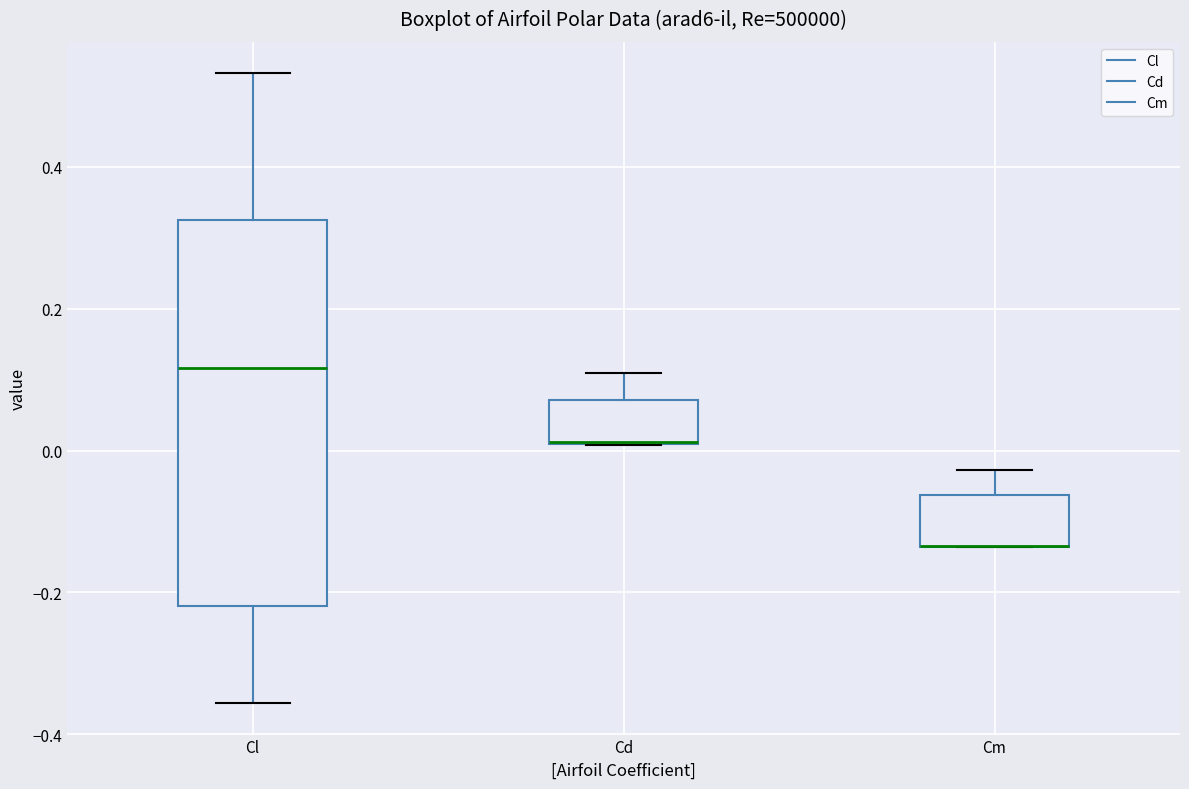

Reading left to right, transcribe this box plot: for each box, give where its median line is, the range the box spans, and where its two whiskers end, as read against the y-axis. The values are not printed on the chart, so give them approximately, as read against the axis.

Cl: median 0.12, box -0.22 to 0.32, whiskers -0.36 to 0.54
Cd: median 0.02 (drawn on the box's lower edge), box 0.00 to 0.08, whiskers 0.00 to 0.10
Cm: median -0.14 (drawn on the box's lower edge), box -0.14 to -0.06, whiskers -0.14 to -0.02